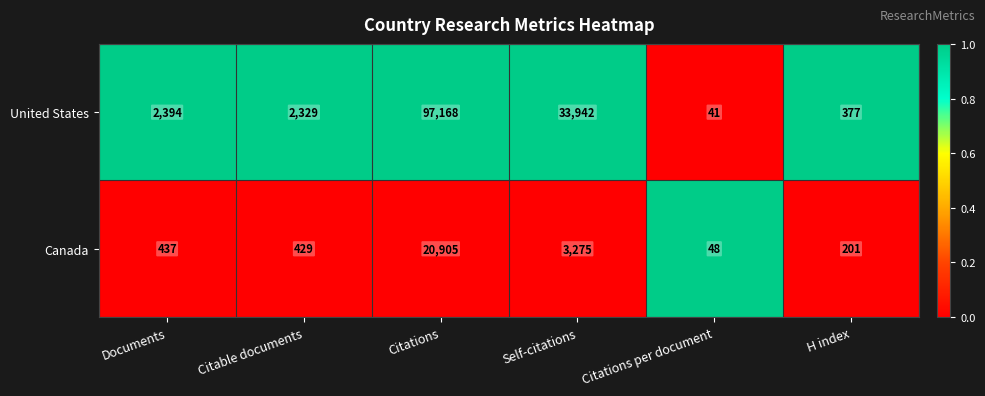

Which series has the largest total across all categories?

United States